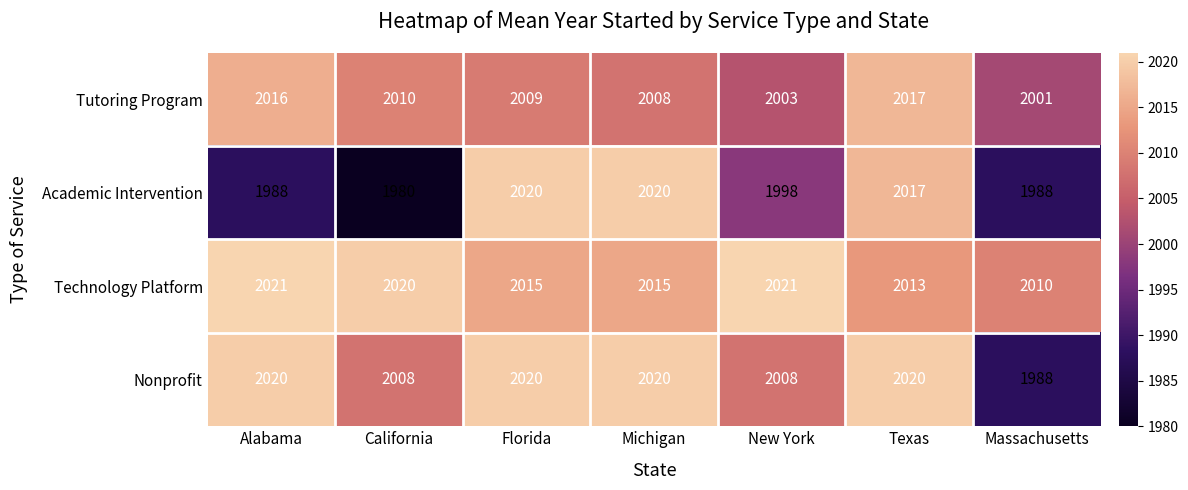

What is the maximum value for Tutoring Program?

2017